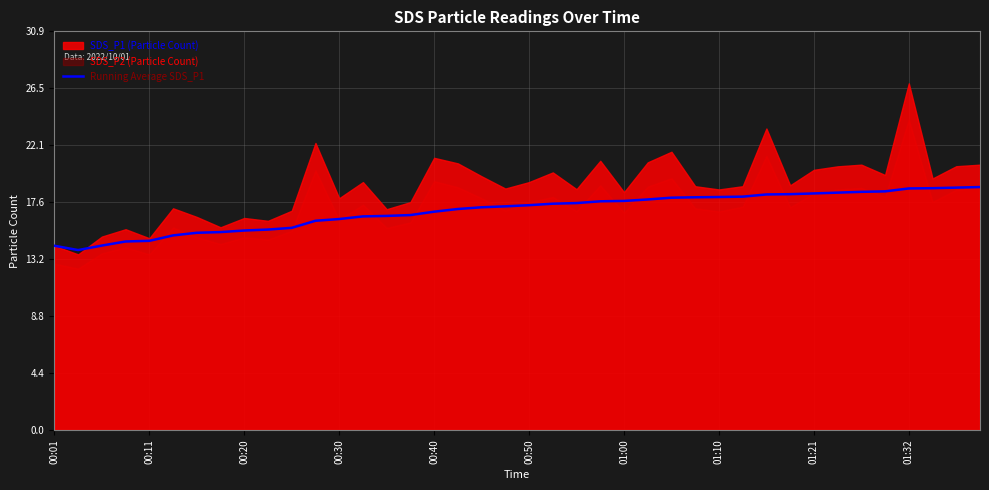

True or false: the data has more than 1 interior local peaks.

False